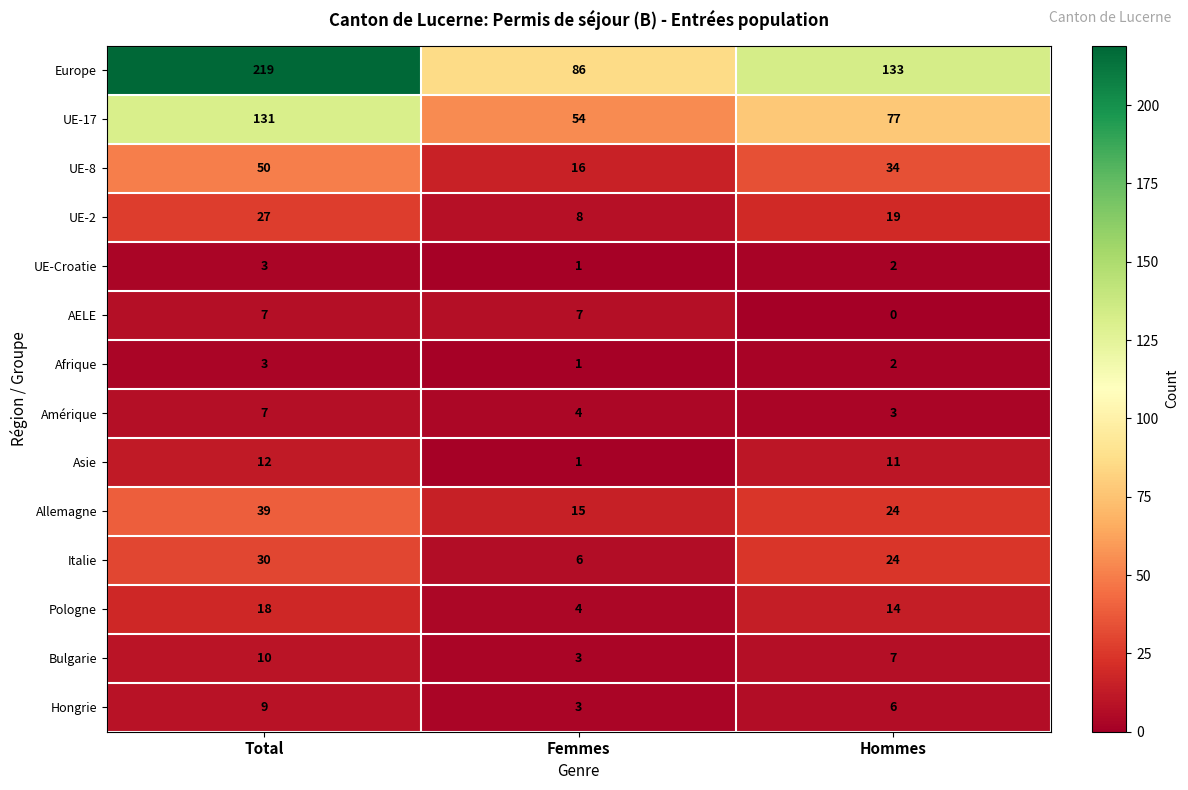

Count the AELE values in the range 0 to 7.

3